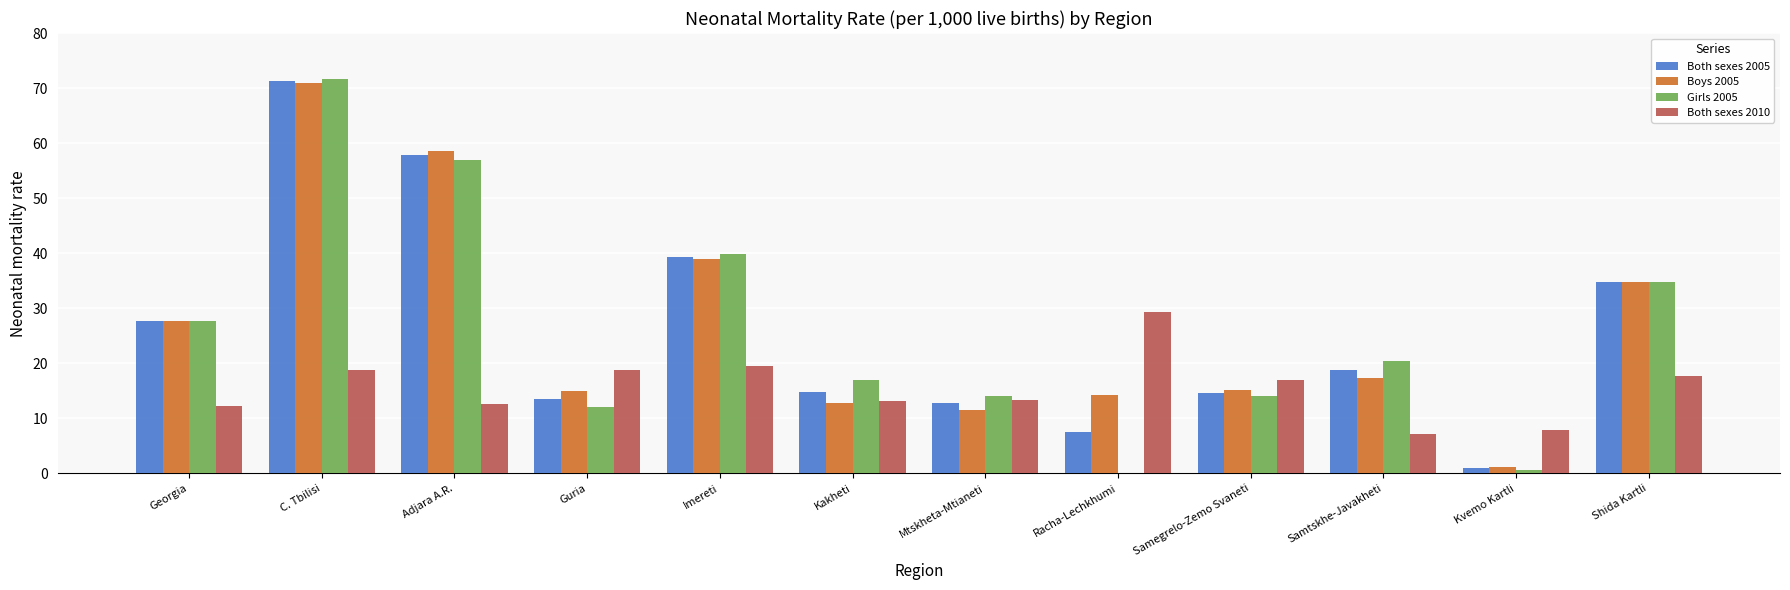

What is the sum of the Both sexes 2010 values at Racha-Lechkhumi and C. Tbilisi?

48.2